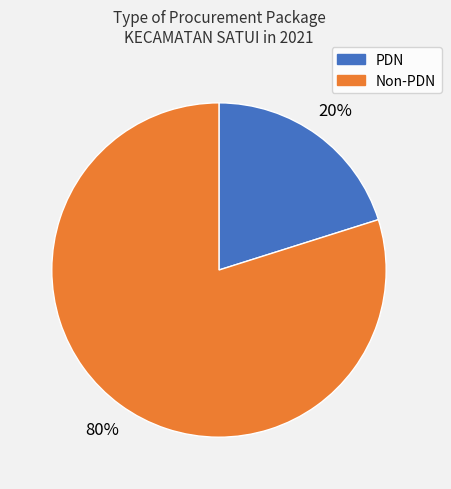

To the nearest percent, what is the average slice percentage?

50%